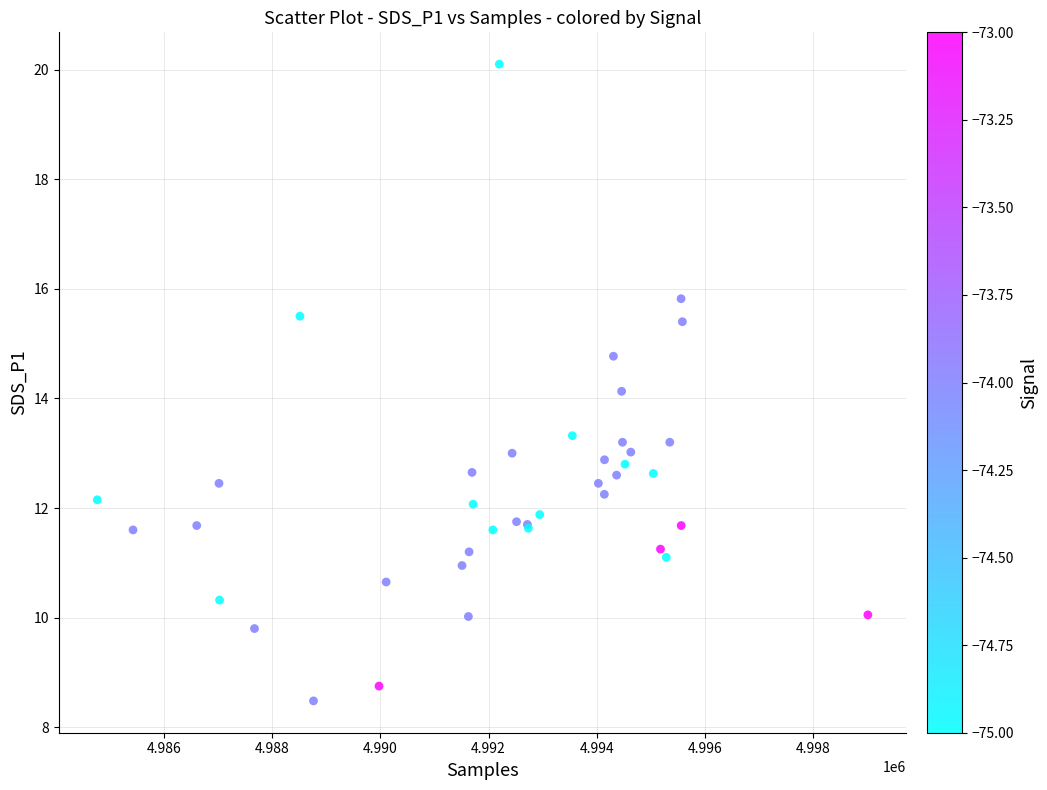

What Y value in the scatter plot is closest to 14?

14.1